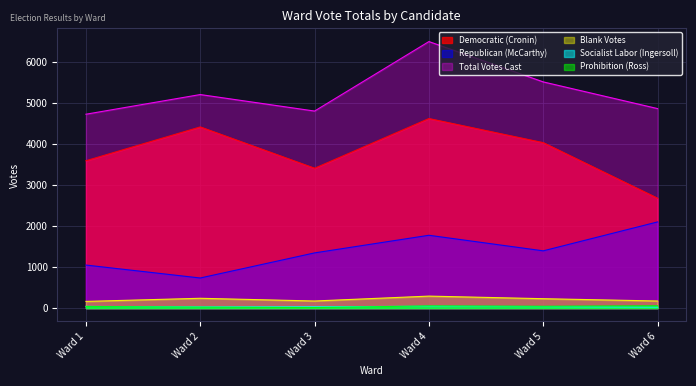

What is the difference between the second highest and second lowest values in the Socialist Labor (Ingersoll) series?

12